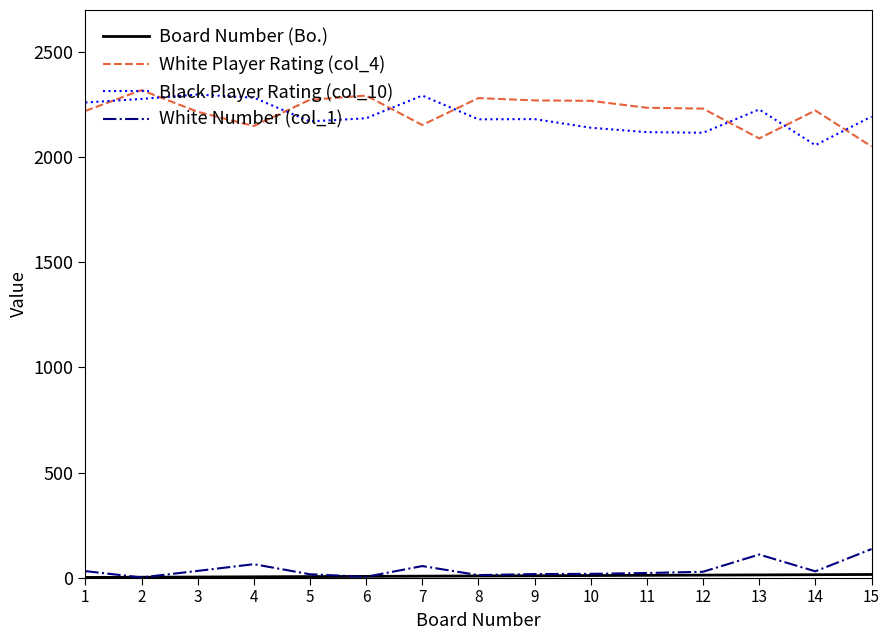

How many categories are shown in the chart?

15